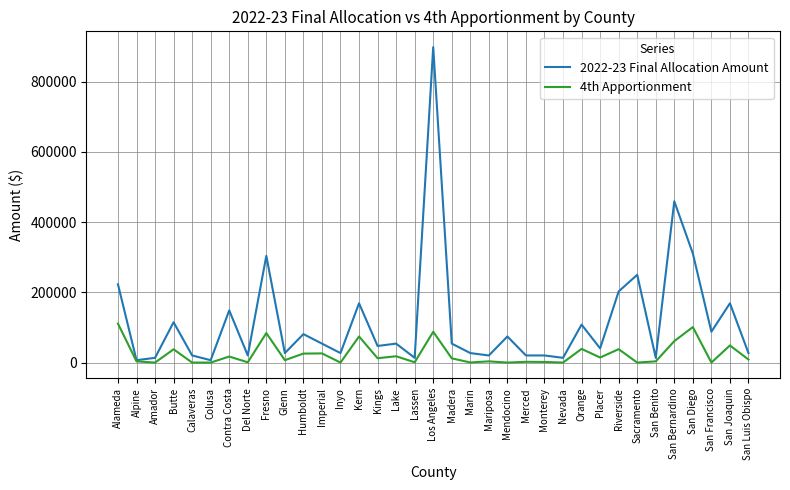

What is the sum of the 4th Apportionment values at Merced and San Benito?

5625.5